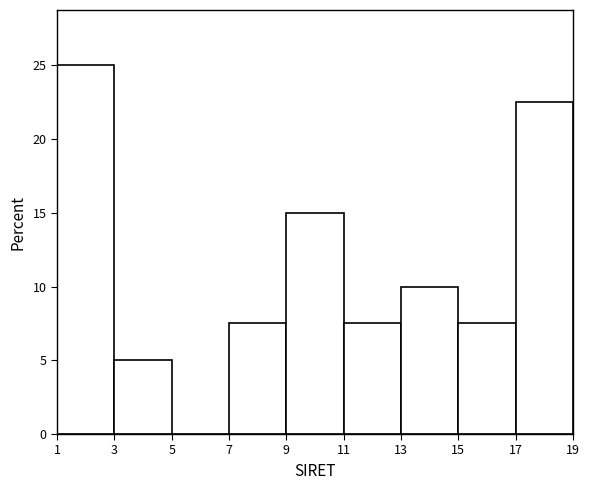

Reading left to right, transcribe this chart: for each bar, give the range it covers on the x-axis and its height. The values are not printed on the chart, so give them approximately, as read against the axis.

1 to 3: 25.0
3 to 5: 5.0
5 to 7: 0
7 to 9: 7.5
9 to 11: 15.0
11 to 13: 7.5
13 to 15: 10.0
15 to 17: 7.5
17 to 19: 22.5